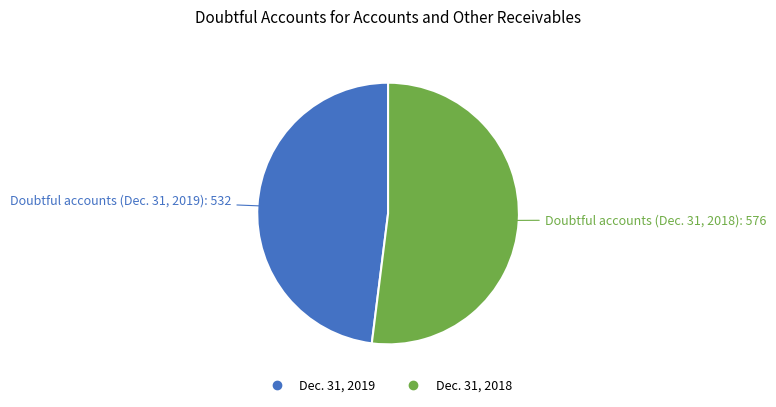

Does any single category account for the majority?

Yes